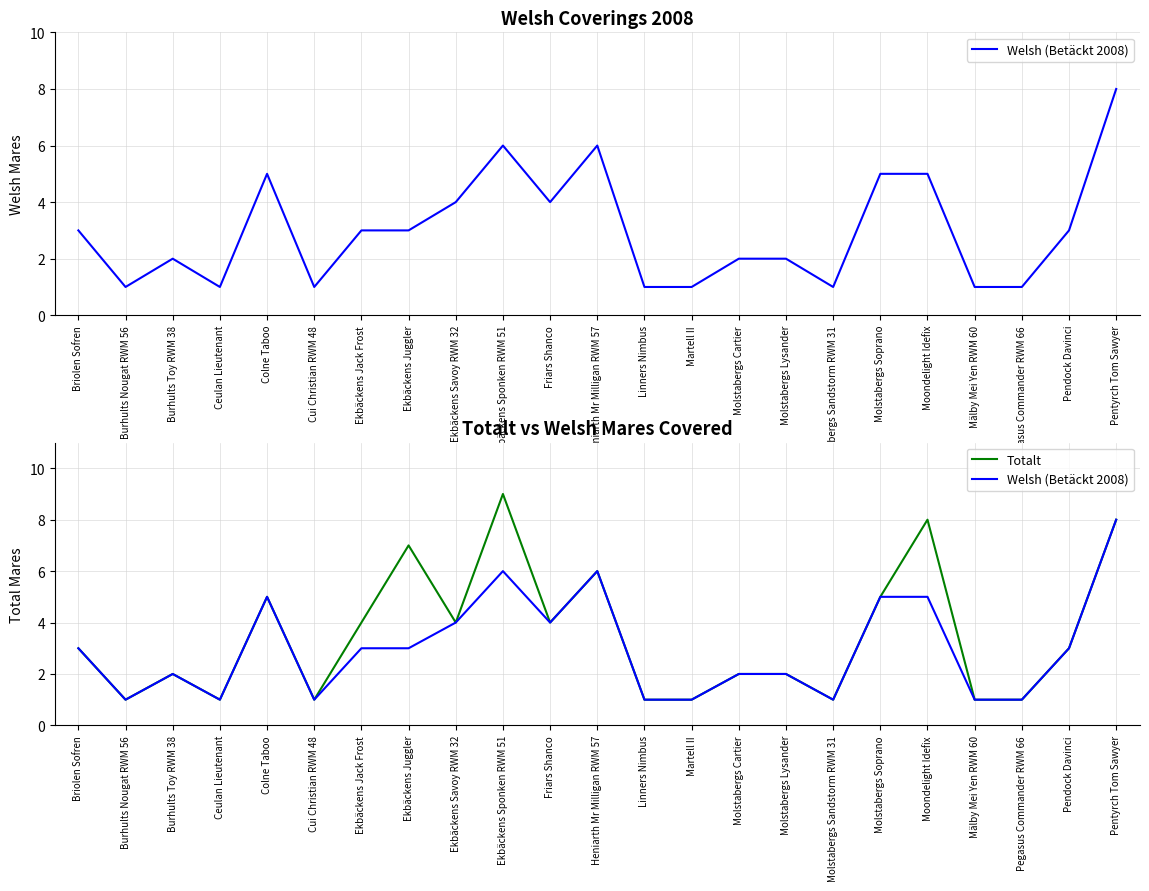

What is the label of the 6th point from the right?

Molstabergs Soprano